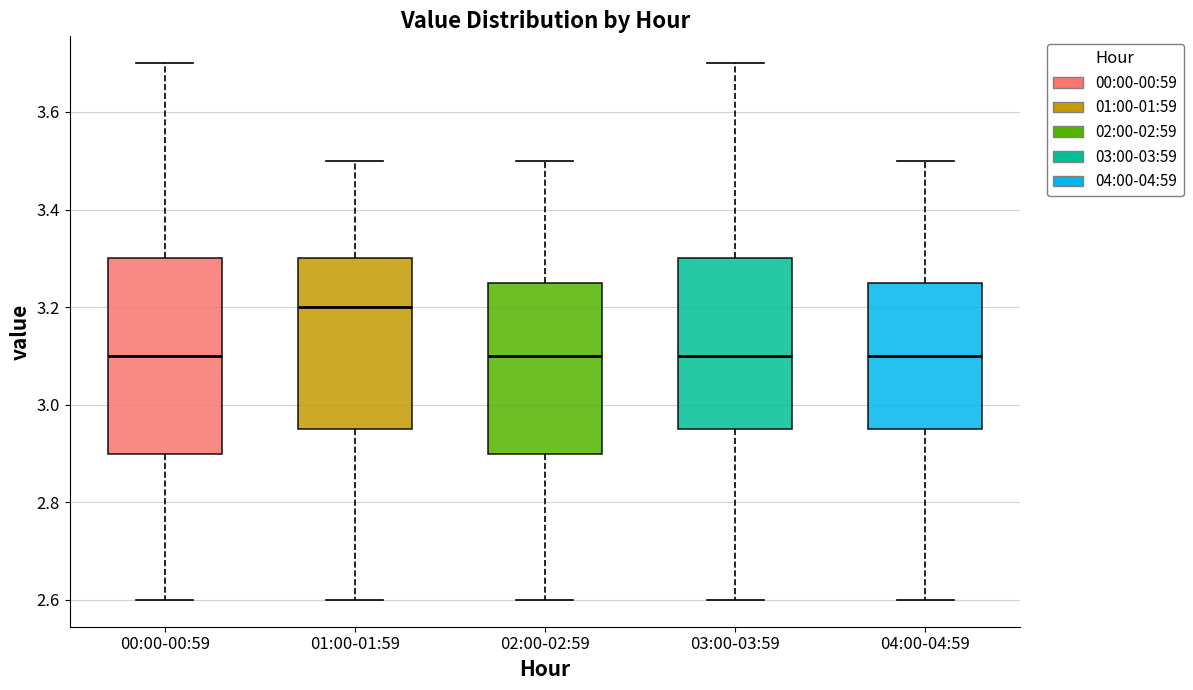

Where does the median line of the box for 04:00-04:59 sit on the y-axis? The values are not printed on the chart, so give them approximately, as read against the axis.

3.10